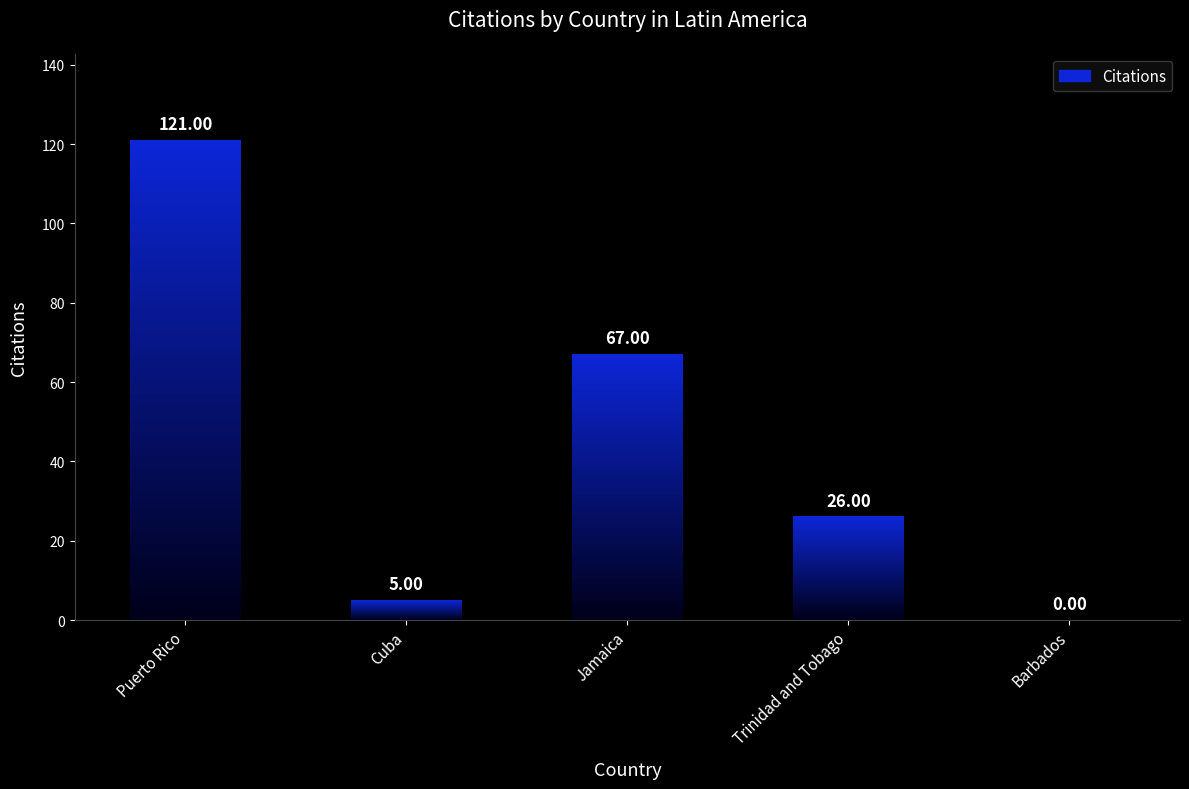

What position from the left is Jamaica?

3